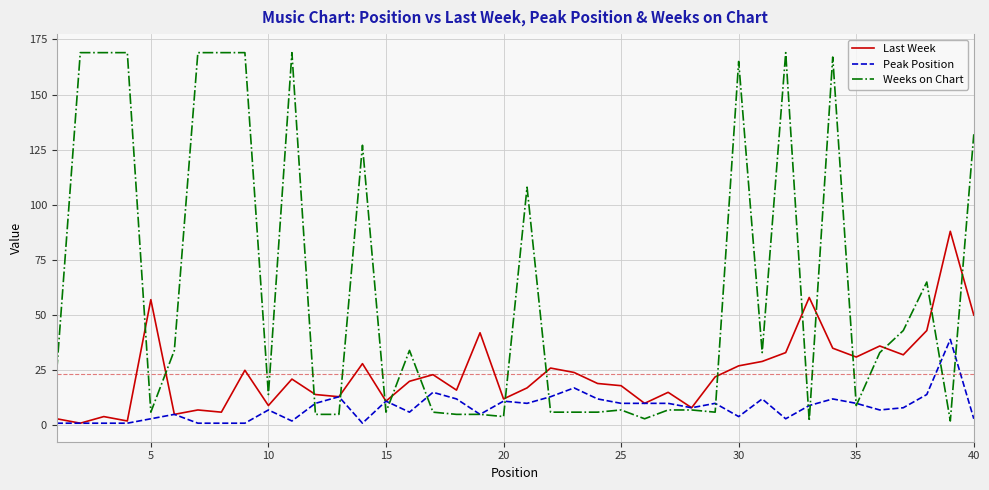

Which series has the largest total across all categories?

Weeks on Chart